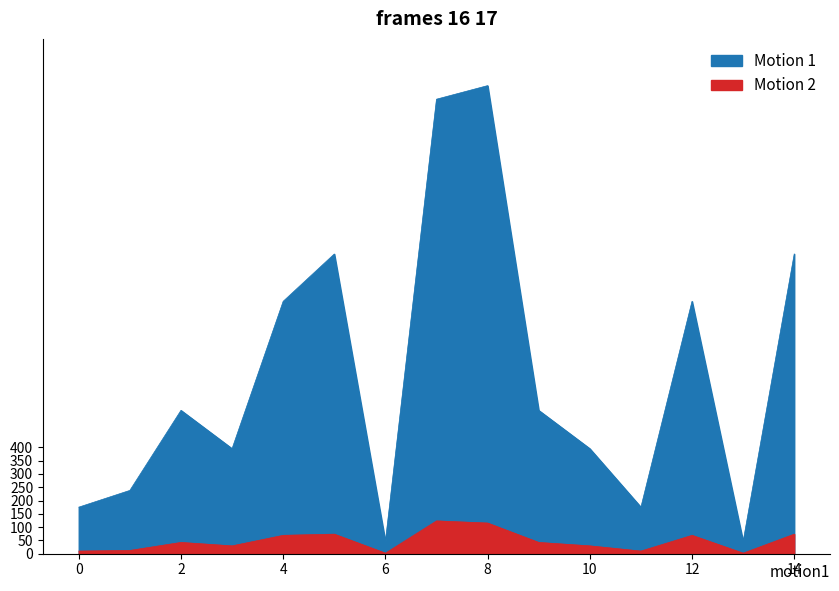

True or false: Motion 2 and Motion 1 cross at least once.

False